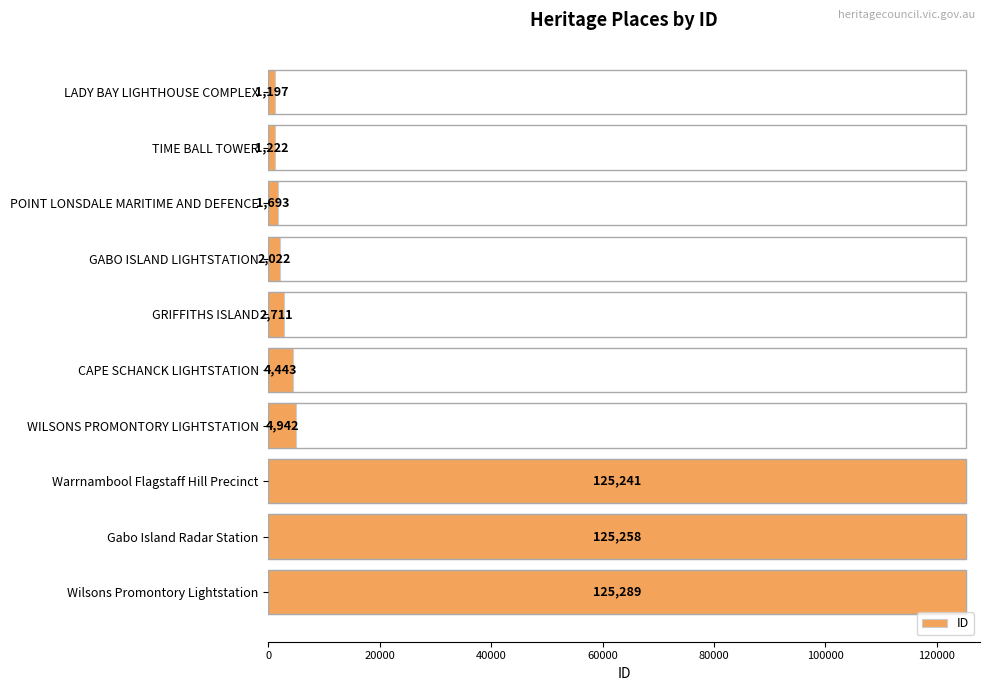

What is the smallest value displayed?

1197